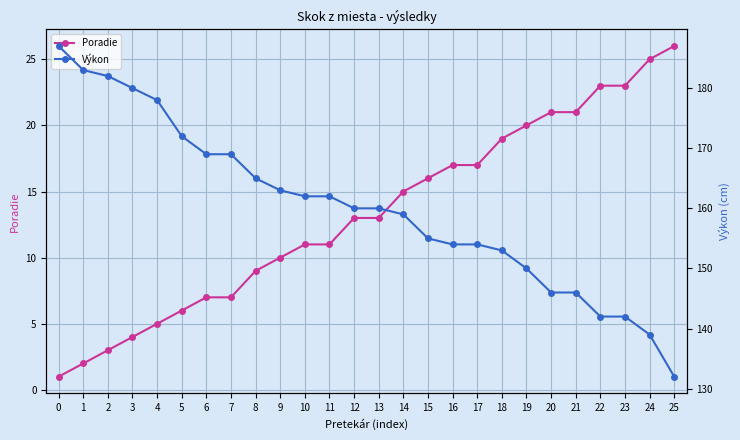

Is this an area chart (filled region under the line)?

No